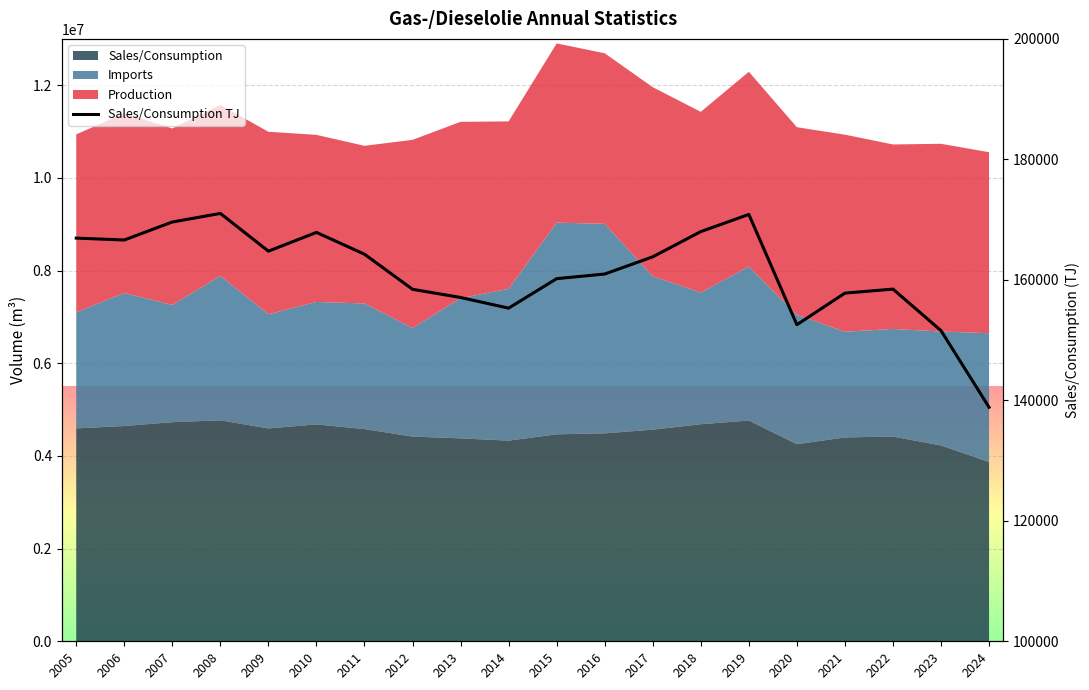

List the labels in order of value, smallest first.

2024, 2023, 2020, 2014, 2013, 2021, 2012, 2022, 2015, 2016, 2017, 2011, 2009, 2006, 2005, 2010, 2018, 2007, 2019, 2008